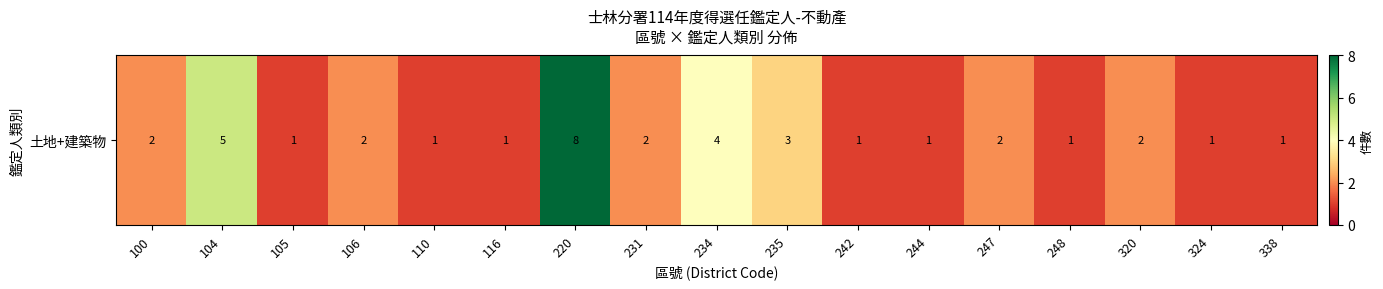

What is the difference between the second highest and second lowest values?

4